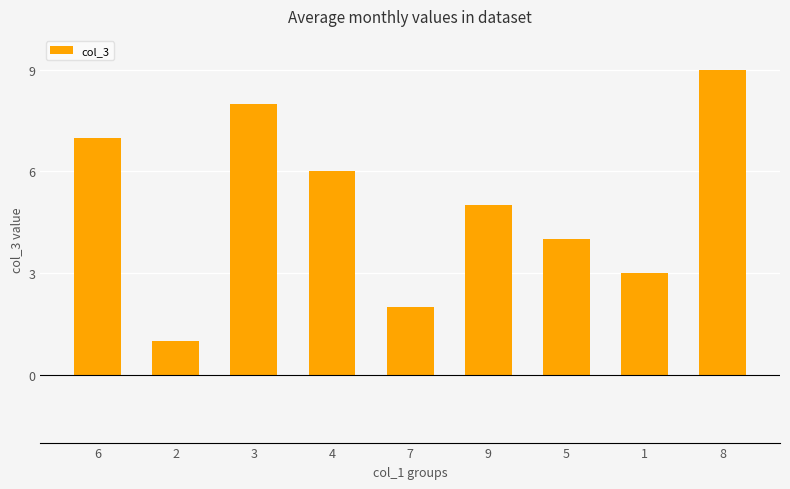

What is the value of the 5th bar from the left?

2